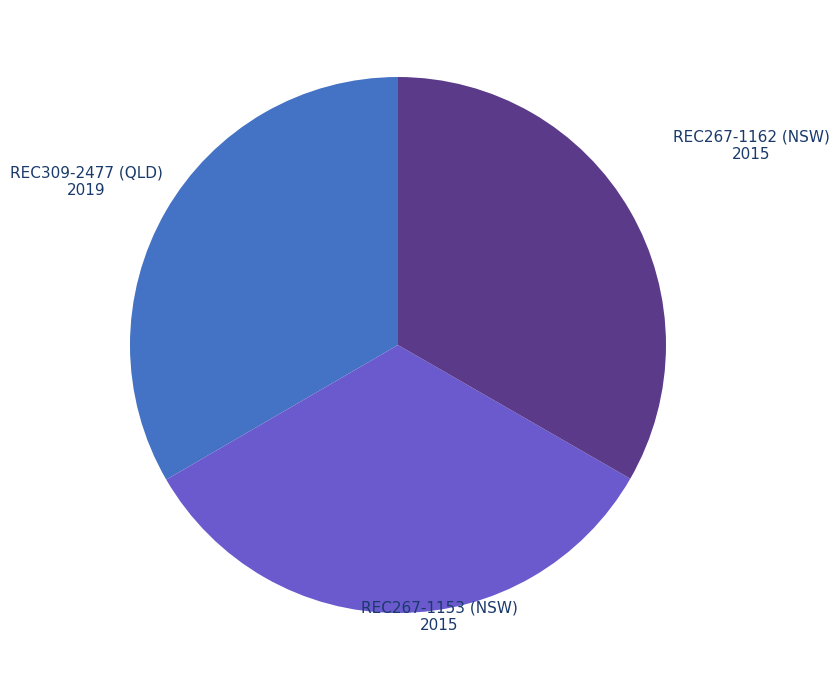

Is the sum of REC309-2477 (QLD) and REC267-1153 (NSW) greater than half?

Yes